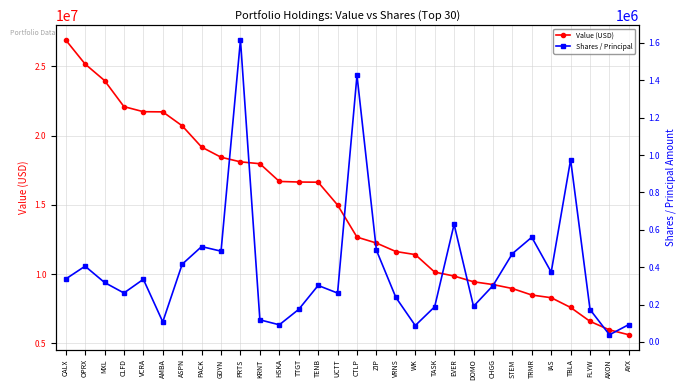

What is the sum of all Value (USD) values?

438970000